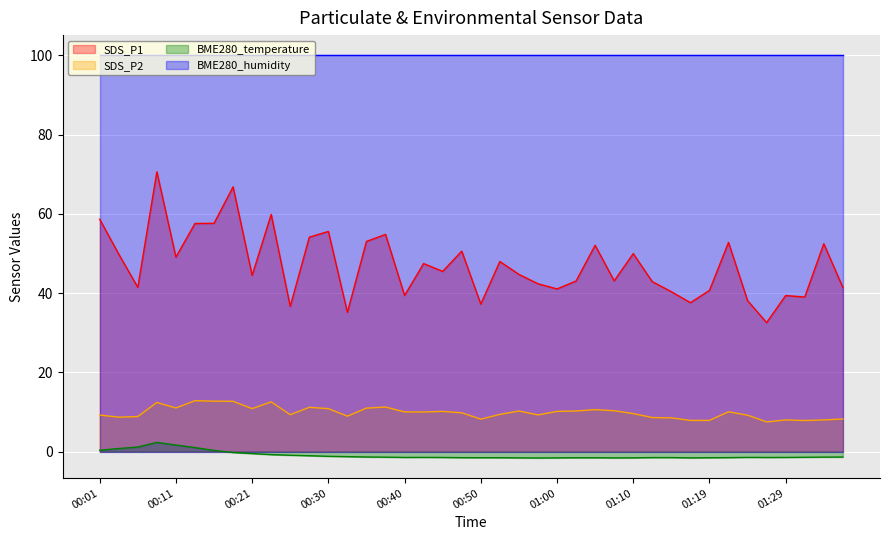

At which label is SDS_P1 closest to 51?

2022/12/28 00:48